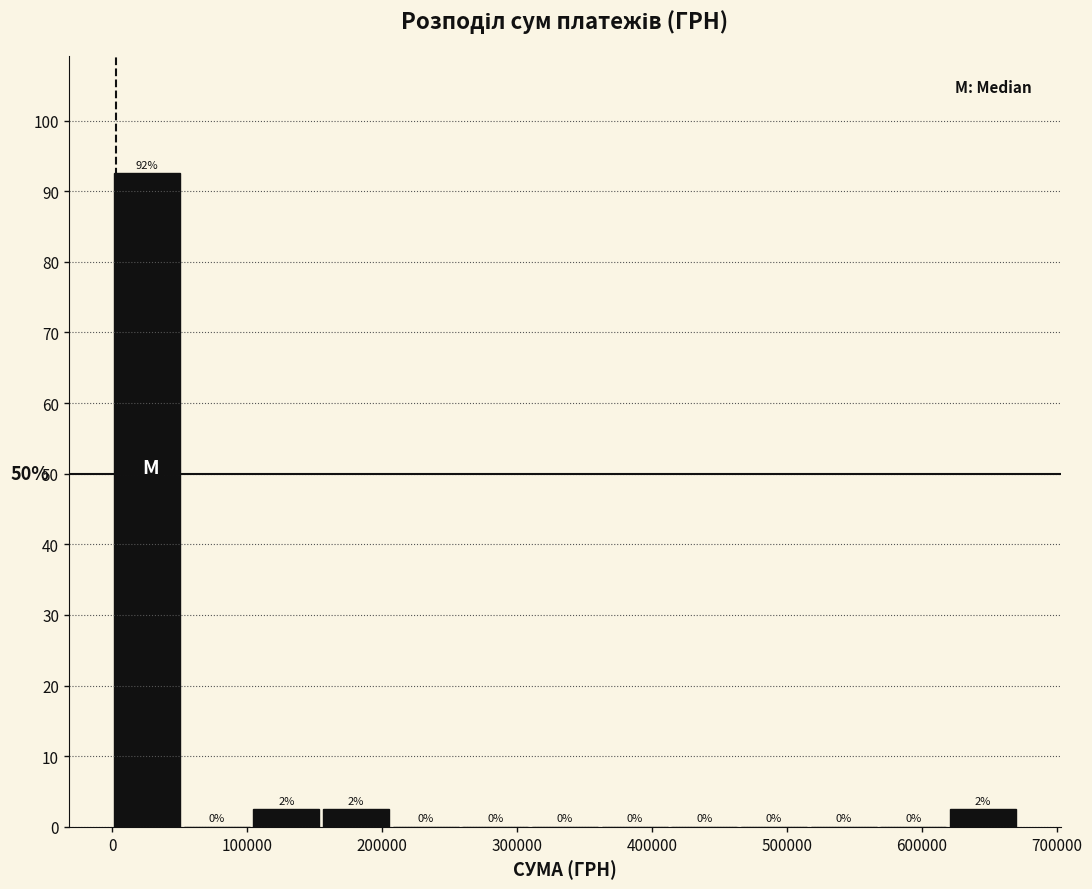

Which range on the x-axis has the tallest bar?

0 to 50000